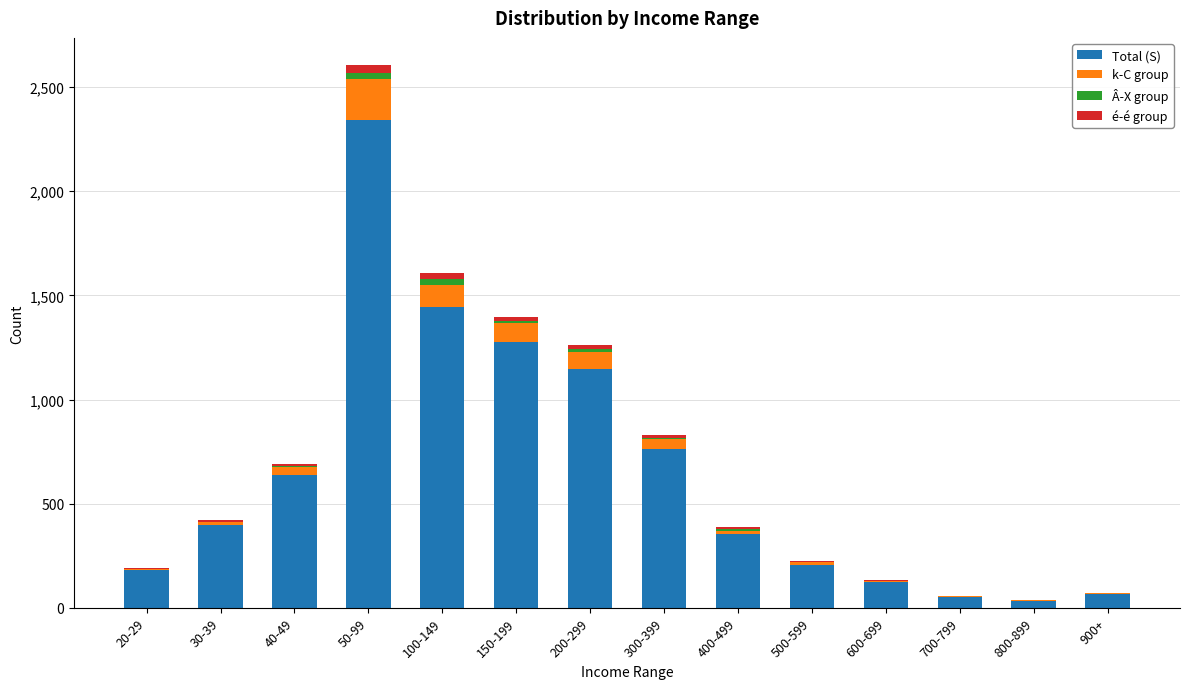

Is it true that Total (S) equals 1442 at 100-149?

True